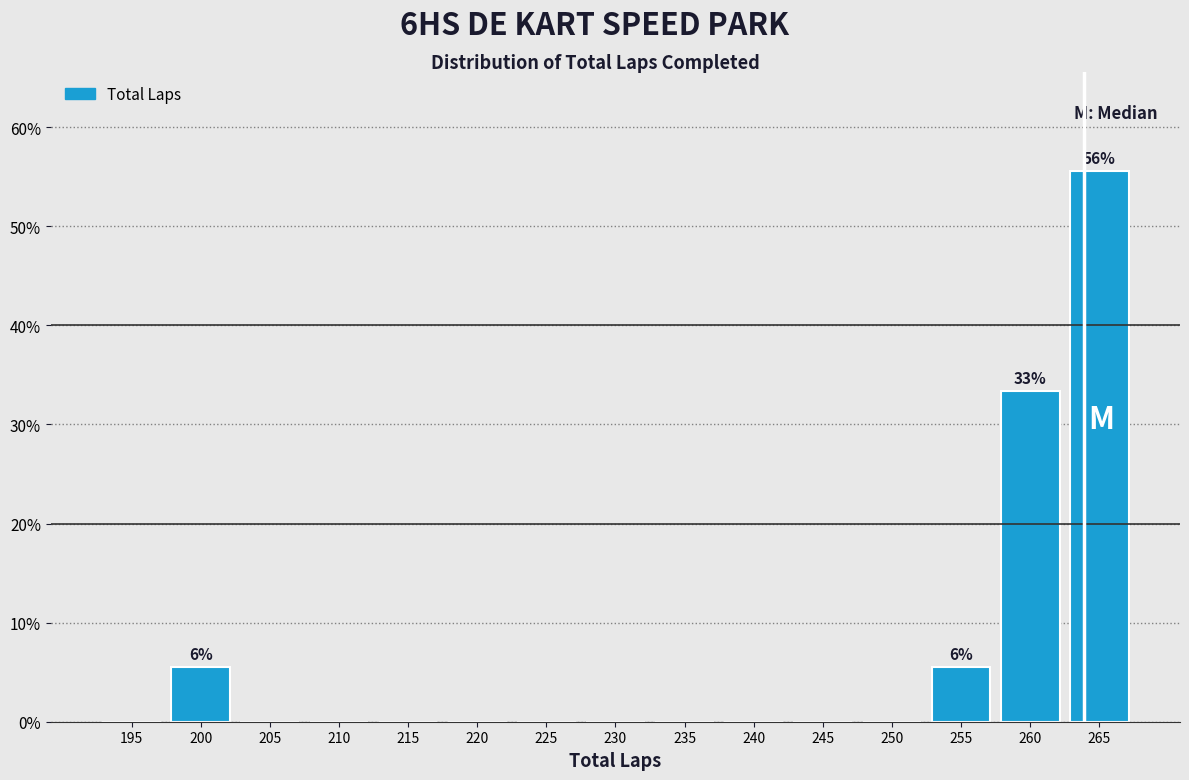

Reading right to left, transcribe all the data shown in this chart.

265=55.6	260=33.3	255=5.6	250=0.0	245=0.0	240=0.0	235=0.0	230=0.0	225=0.0	220=0.0	215=0.0	210=0.0	205=0.0	200=5.6	195=0.0